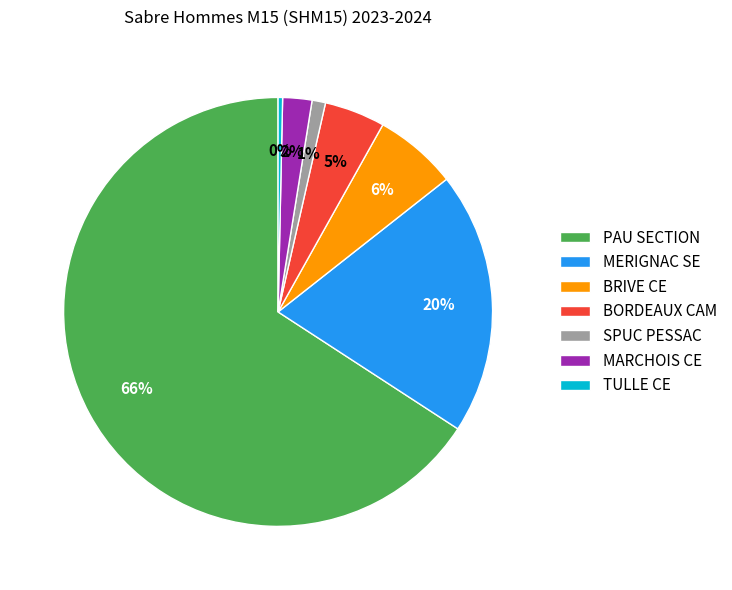

True or false: BORDEAUX CAM accounts for 5% of the total.

True